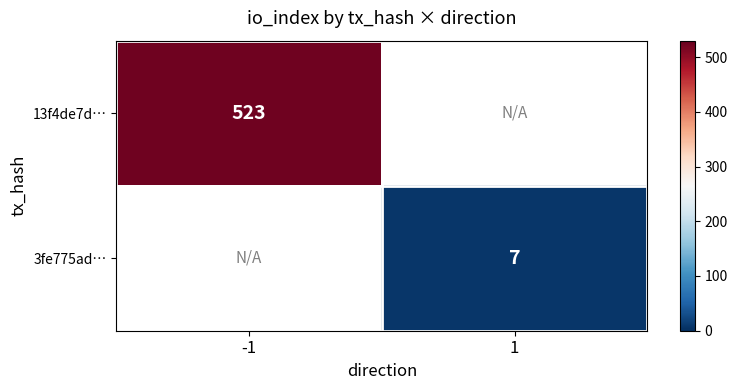

The value of 13f4de7d… at -1 is 918.5. True or false?

False